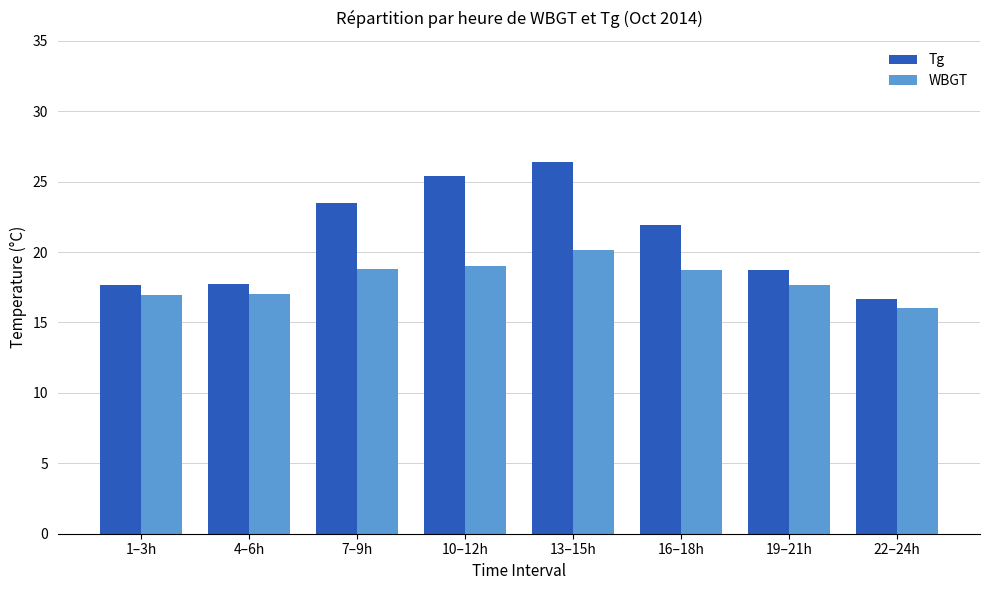

What is the sum of all WBGT values?

144.3